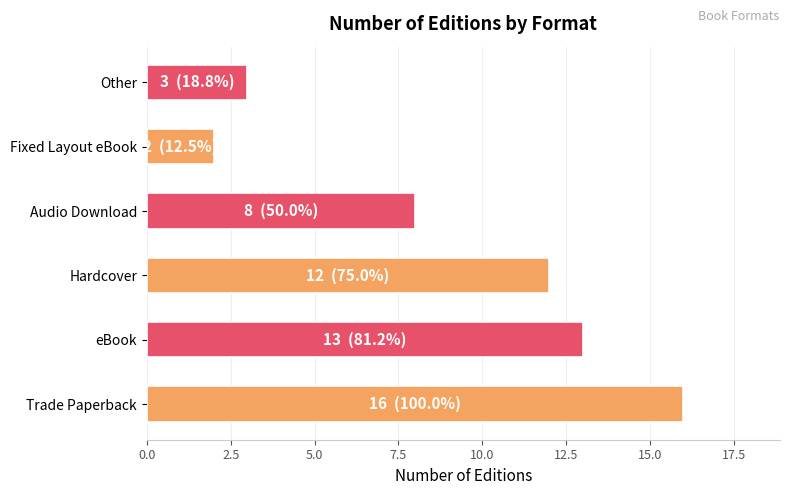

At which label is the value closest to 9?

Audio Download